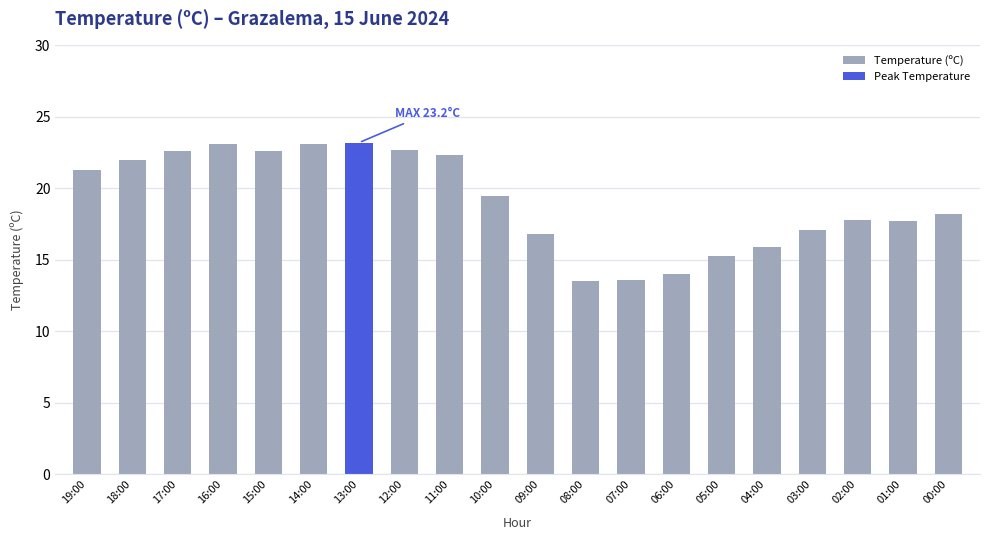

Rank the categories by value from lowest to highest.

08:00, 07:00, 06:00, 05:00, 04:00, 09:00, 03:00, 01:00, 02:00, 00:00, 10:00, 19:00, 18:00, 11:00, 17:00, 15:00, 12:00, 16:00, 14:00, 13:00